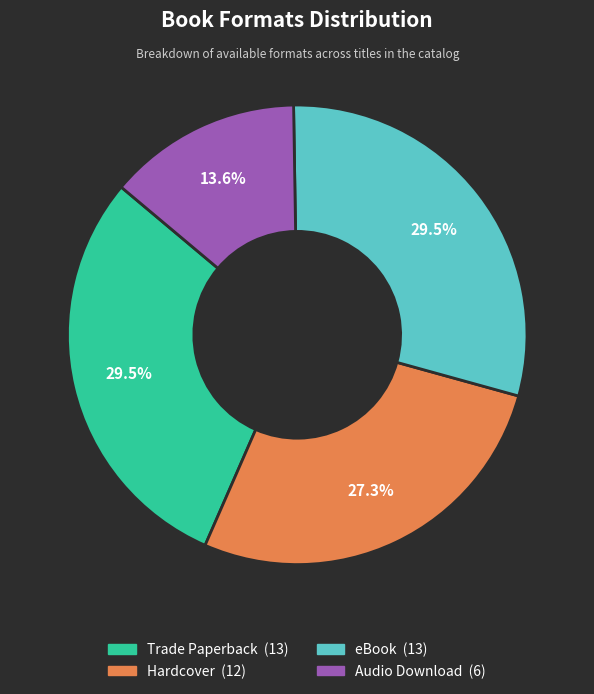

How many segments does this pie chart have?

4